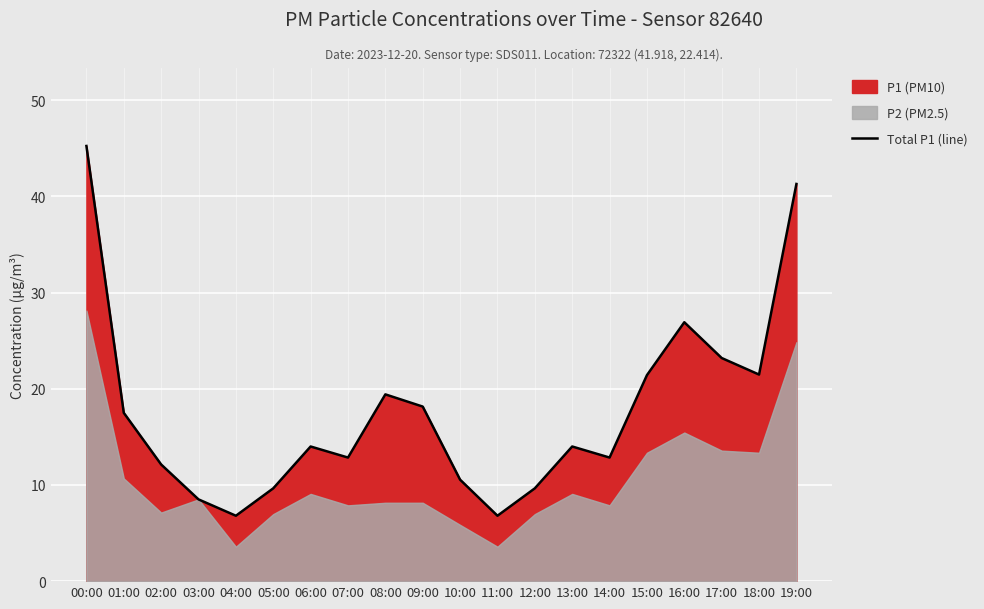

Where does the data first go above 14?

00:00